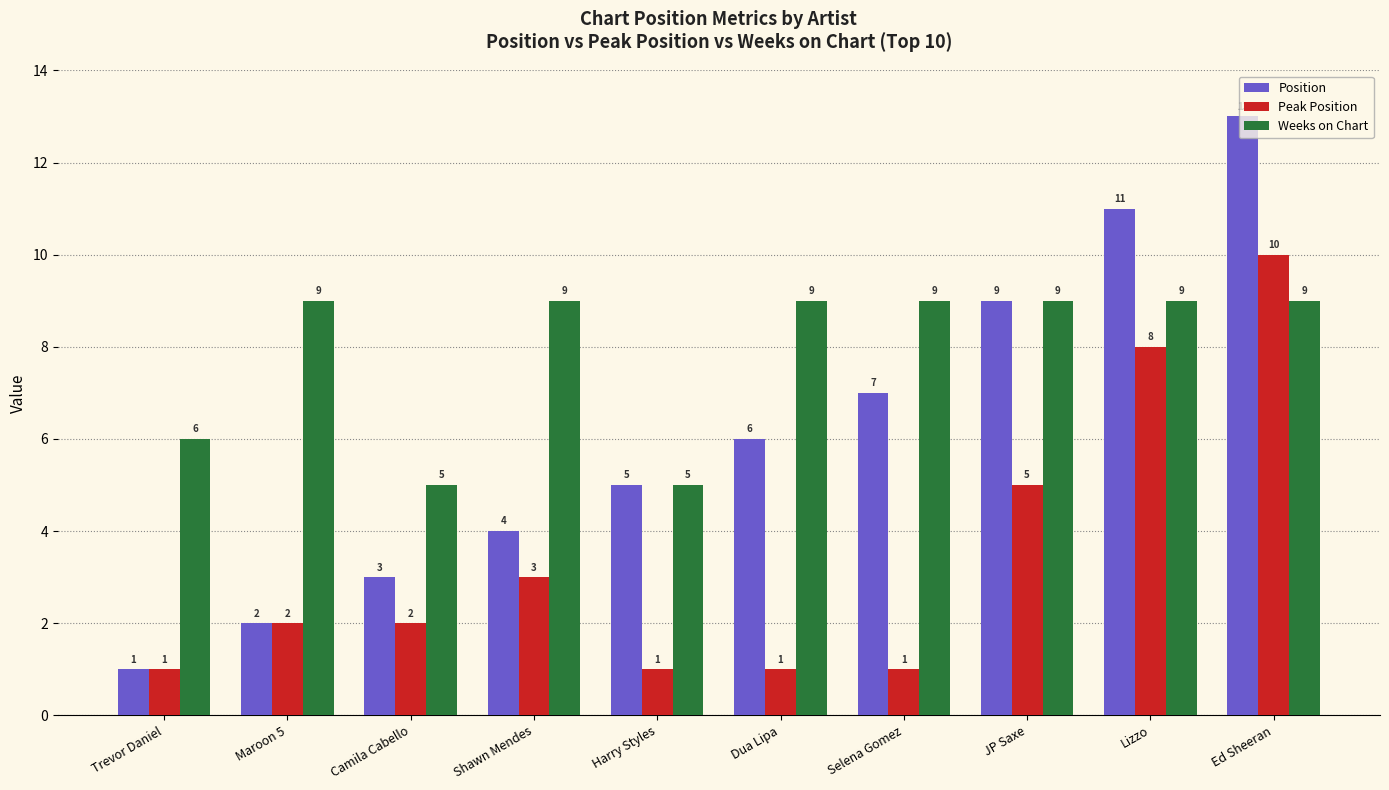

What is the spread (max minus min) of values at Trevor Daniel?

5